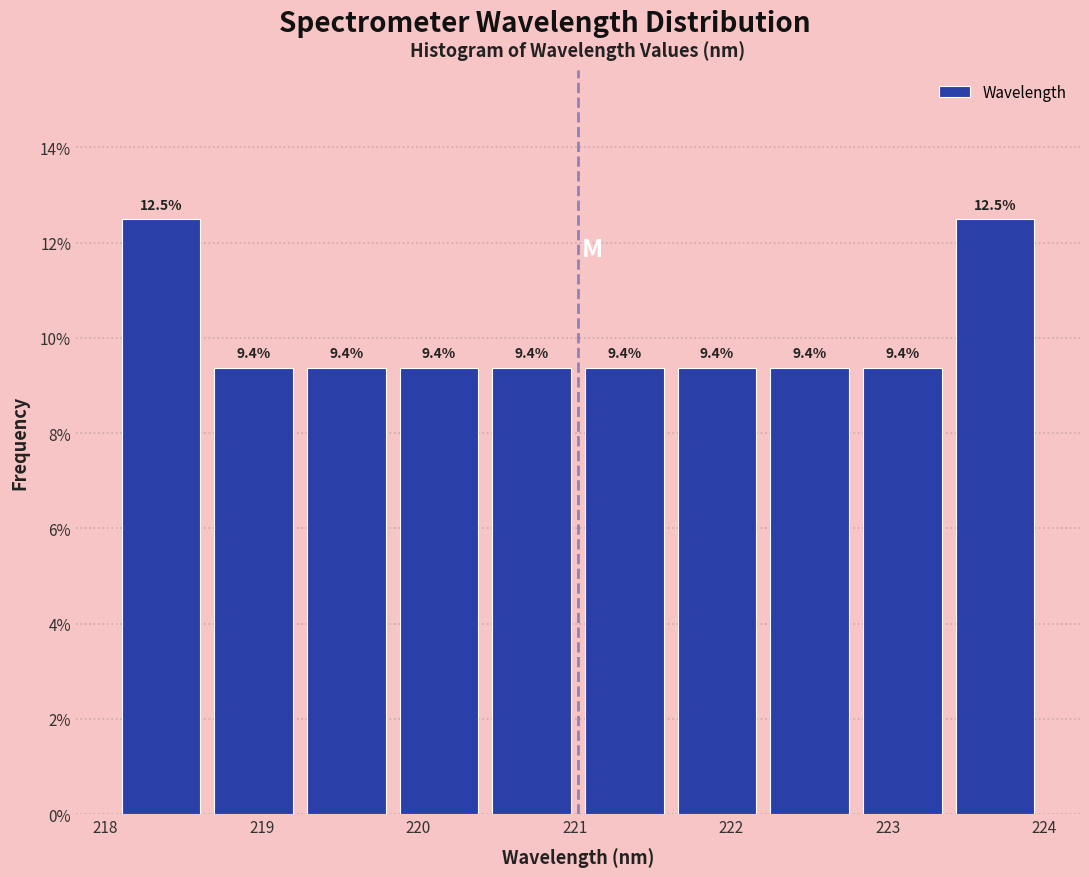

Reading left to right, transcribe this chart: for each bar, give the range it covers on the x-axis and its height. The bar edges are not printed on the chart, so give them approximately, as read against the axis.

218.1 to 218.7: 12.5
218.7 to 219.2: 9.4
219.2 to 219.8: 9.4
219.8 to 220.4: 9.4
220.4 to 221.0: 9.4
221.0 to 221.6: 9.4
221.6 to 222.2: 9.4
222.2 to 222.8: 9.4
222.8 to 223.4: 9.4
223.4 to 224.0: 12.5